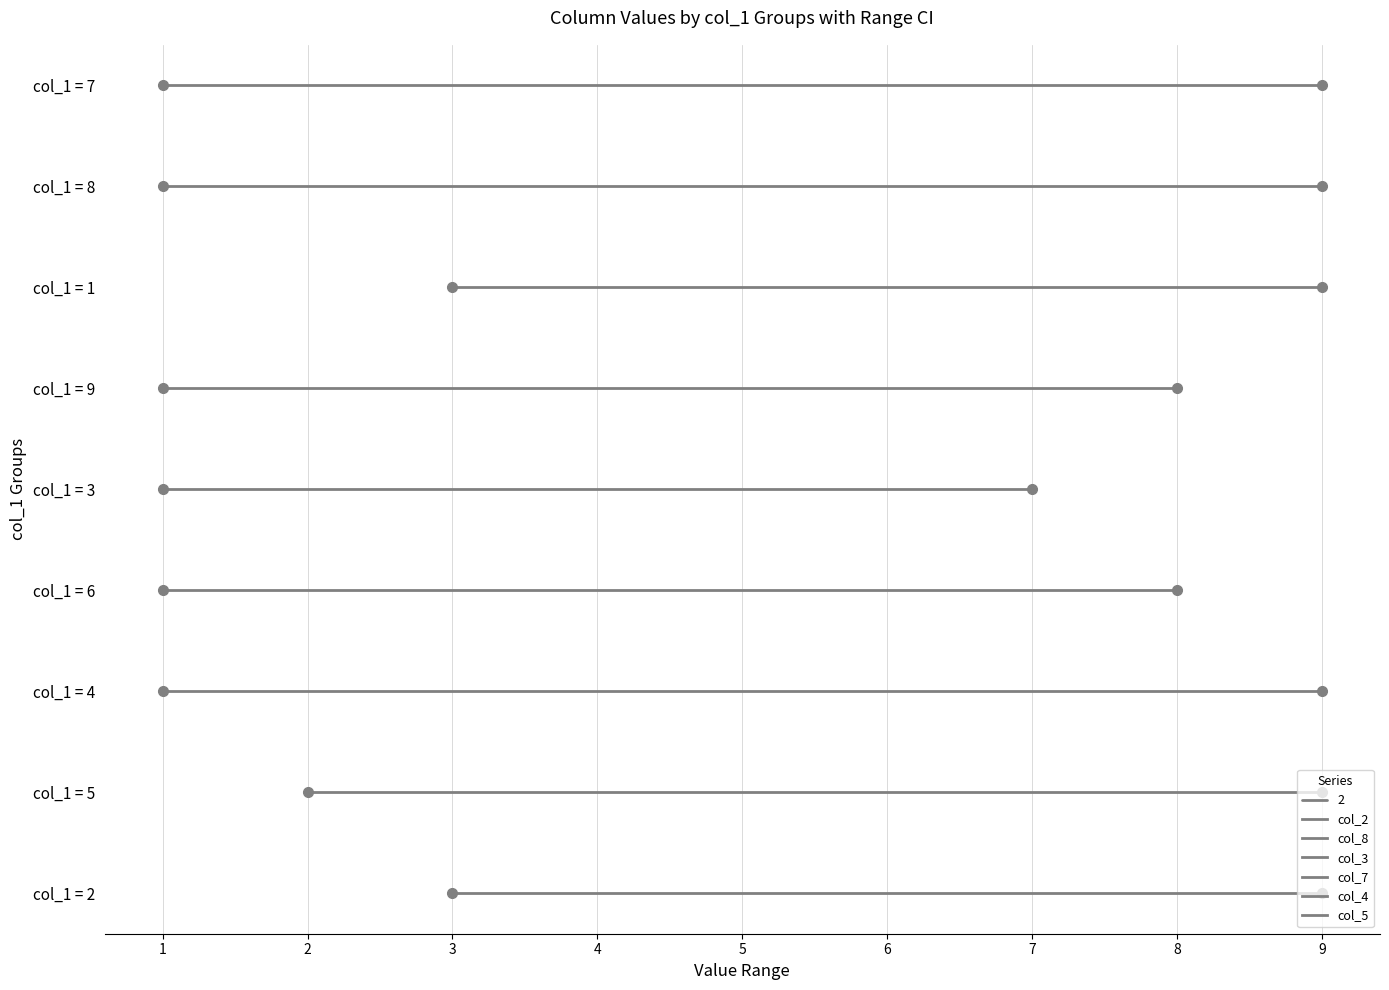

What is the label of the 1st point from the left?

2